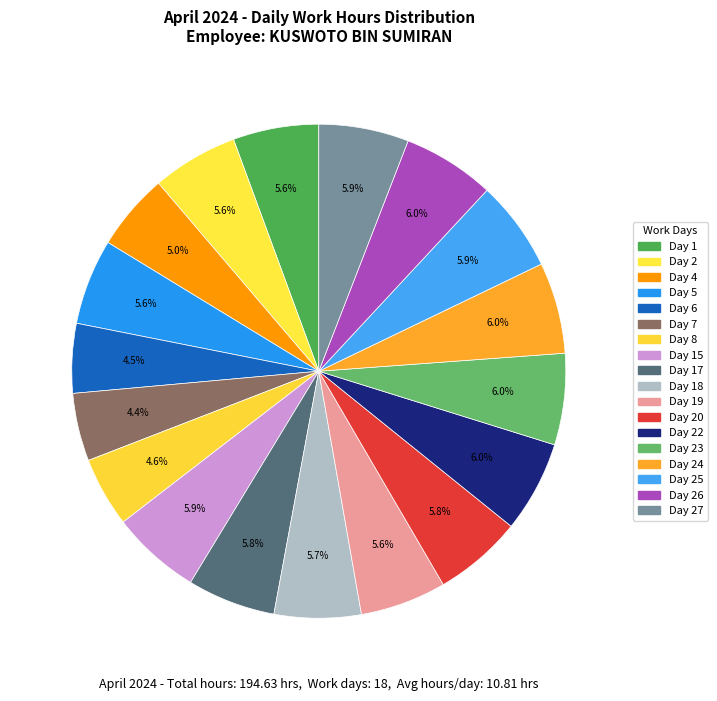

Is the sum of Day 23 and Day 19 greater than half?

No